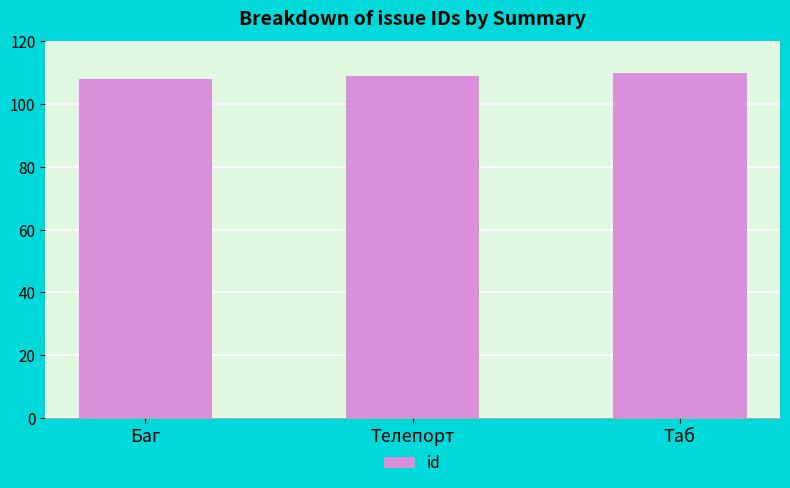

Approximately how many times larger is the value at Таб compared to Баг?

1.0